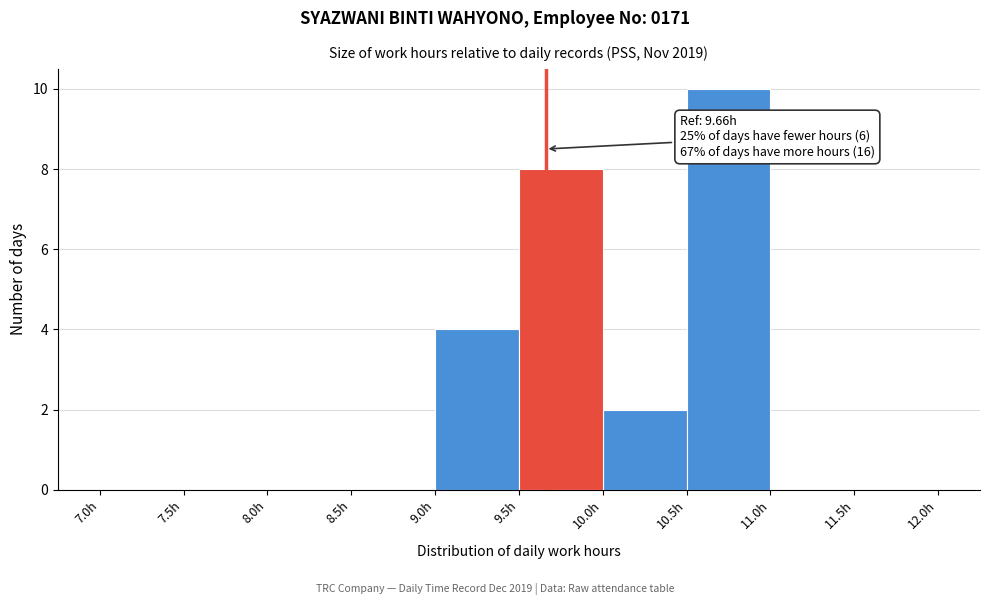

Which range on the x-axis has the tallest bar?

10.5 to 11.0